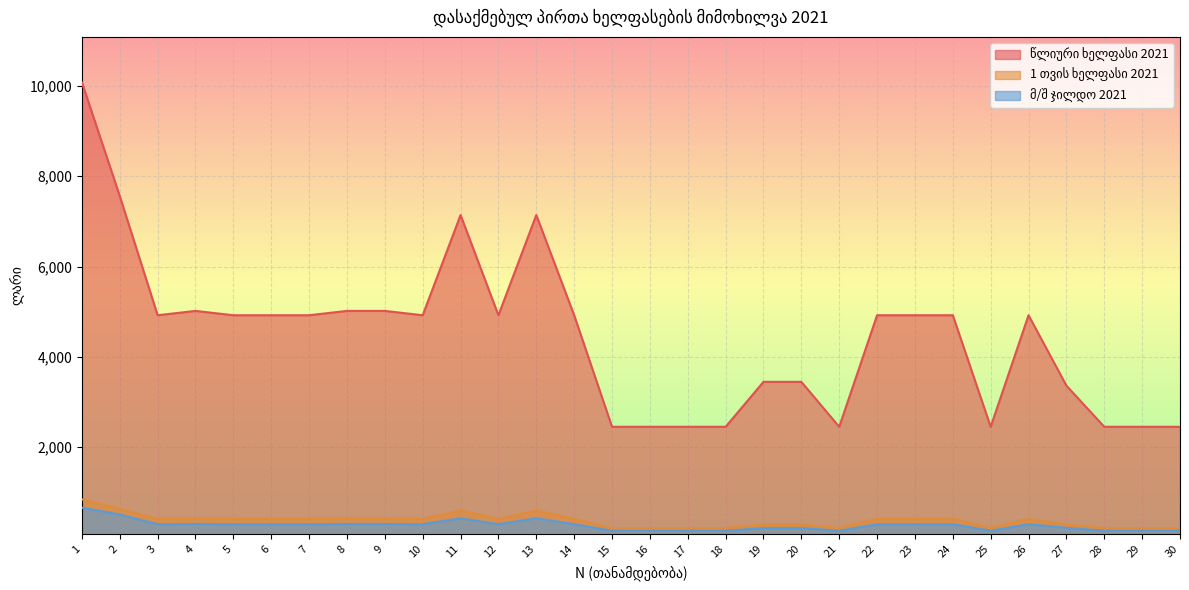

How many lines are shown in the chart?

3